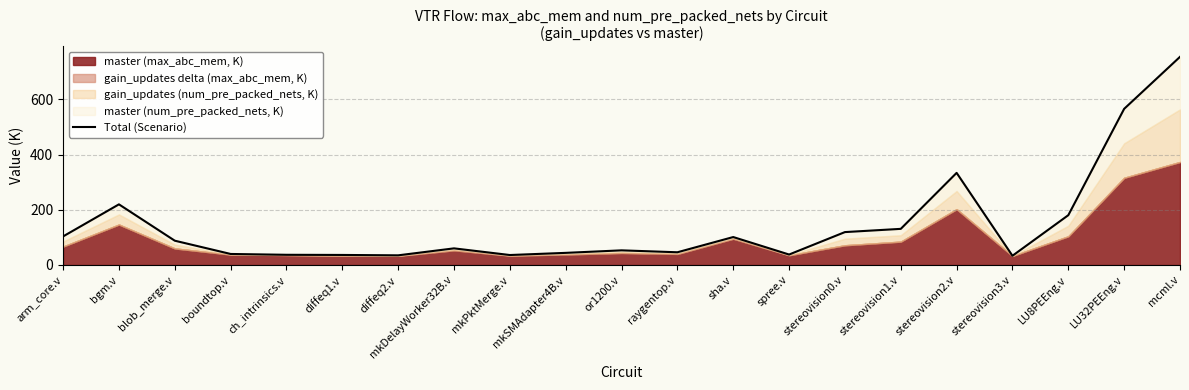

What is the sum of the values at or1200.v and mkSMAdapter4B.v?

96.9